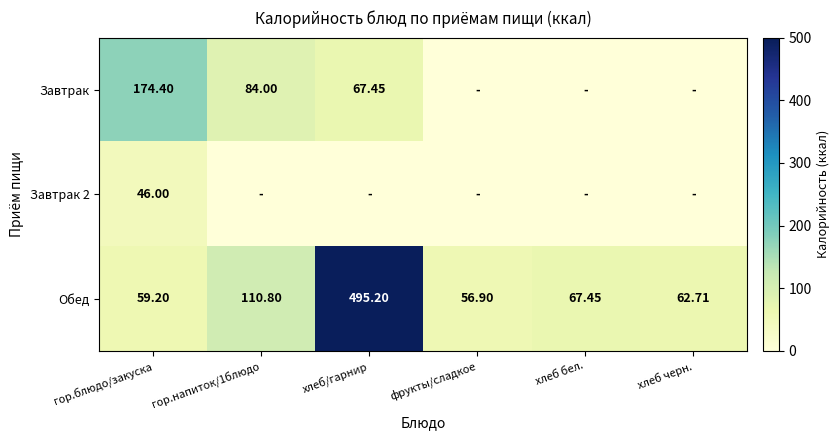

List the series in order of their peak value, highest first.

Обед, Завтрак, Завтрак 2